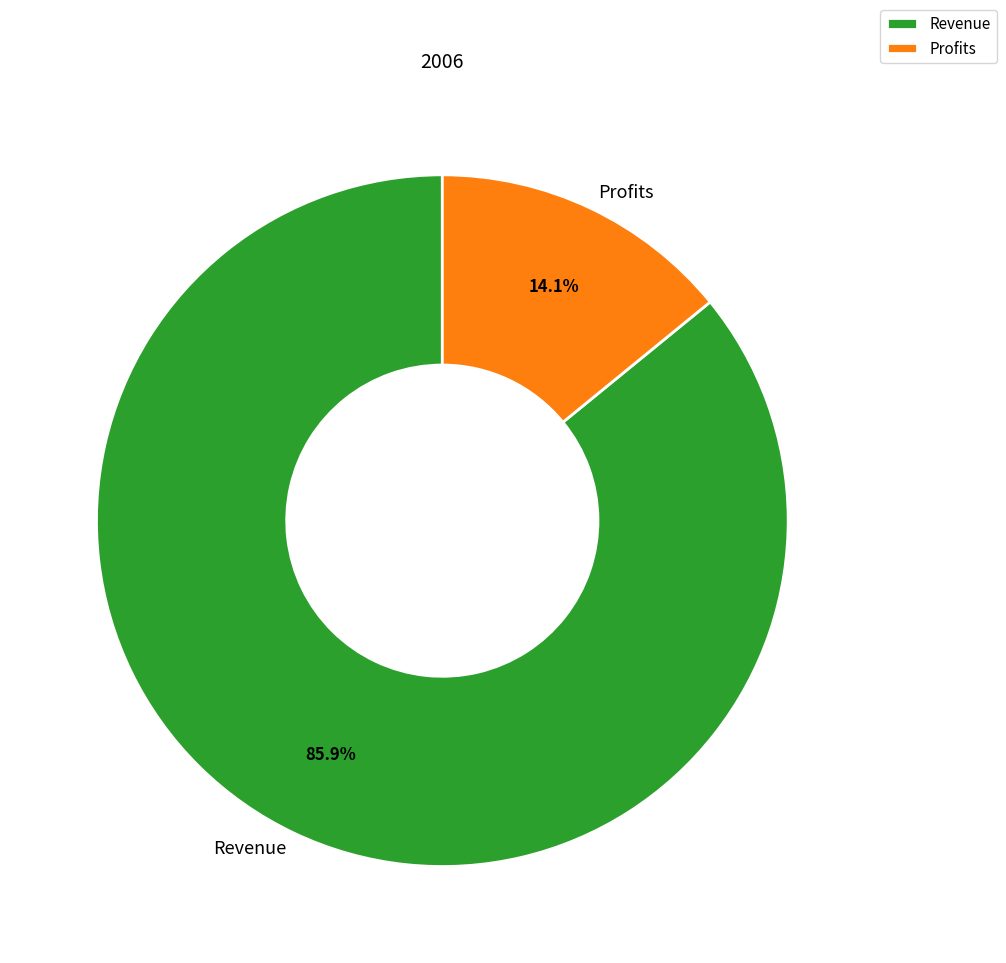

Which slice represents more than half of the pie?

Revenue